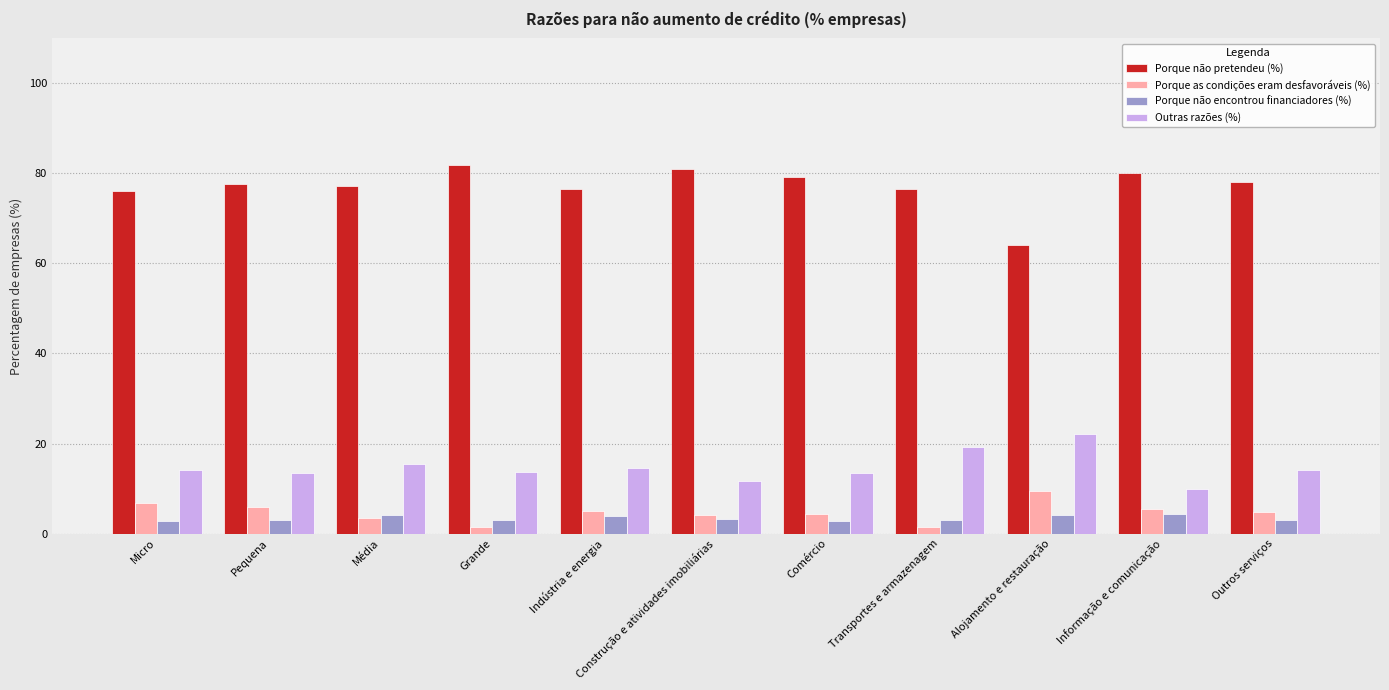

Is the value of Porque as condições eram desfavoráveis (%) at Média greater than the value of Porque não pretendeu (%) at Alojamento e restauração?

No